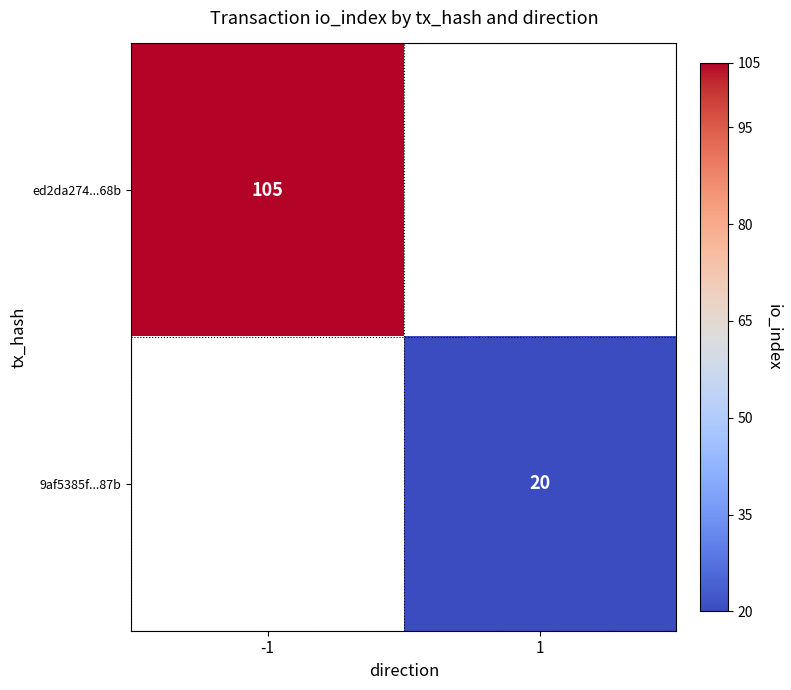

True or false: 9af5385f...87b has a value of 32.0 at 1.

False